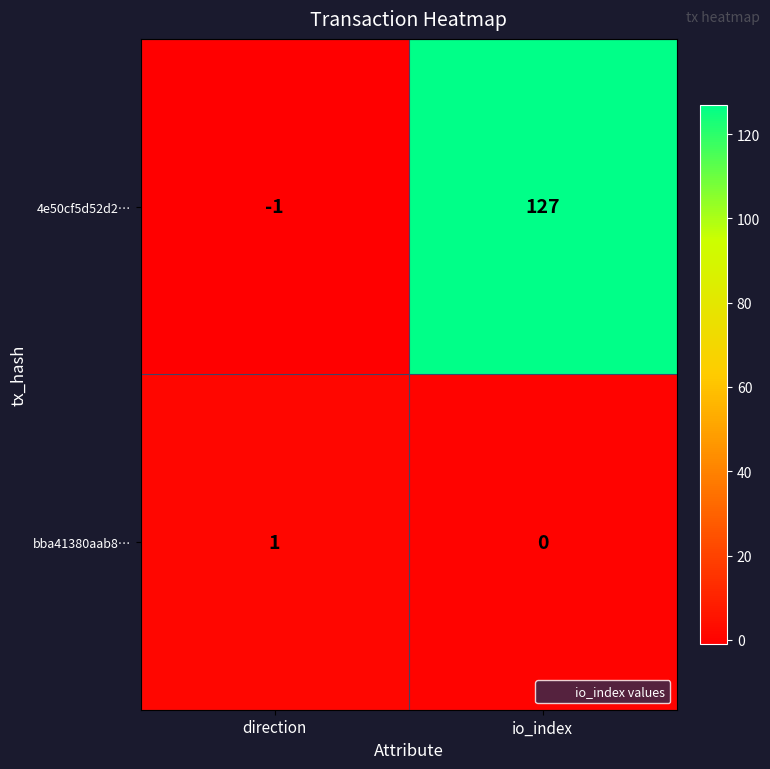

What is the difference between the 4e50cf5d52d2… values at io_index and direction?

128